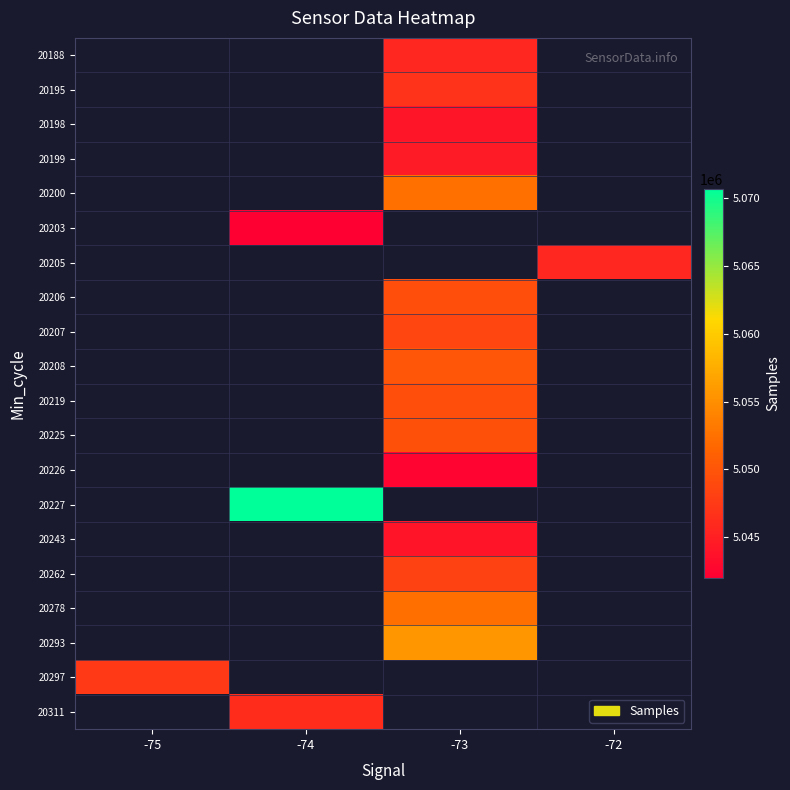

What is the difference between the highest and lowest values at -73?

13203.0